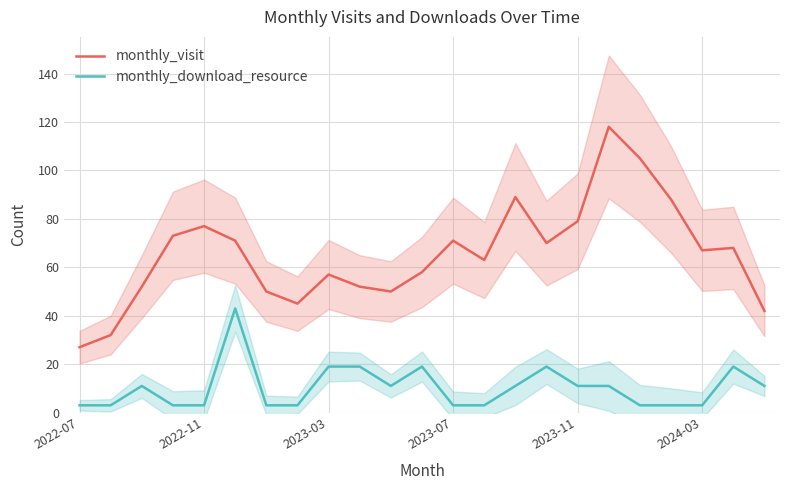

What is the difference between the second highest and minimum values in the monthly_download_resource series?

16